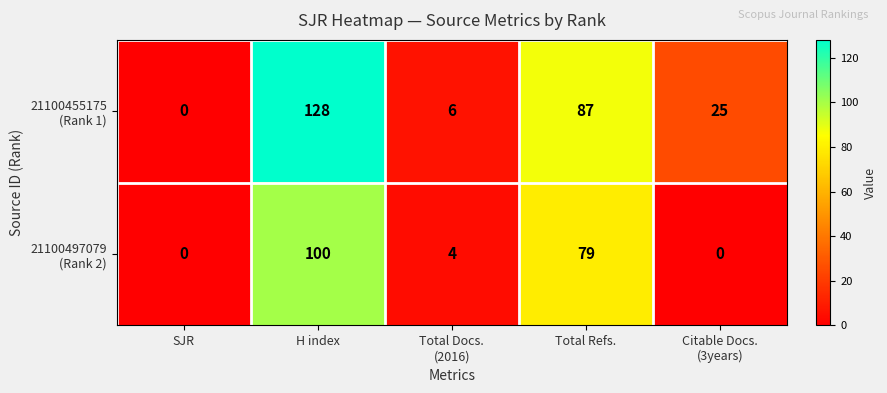

At which category is the sum across all series the highest?

H index